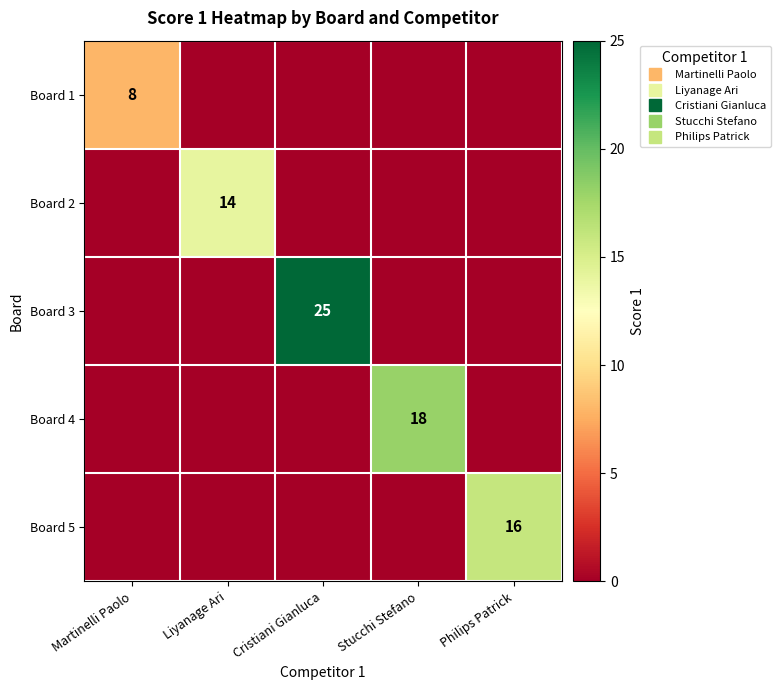

Where is Board 1 nearest to the value 4?

Martinelli Paolo